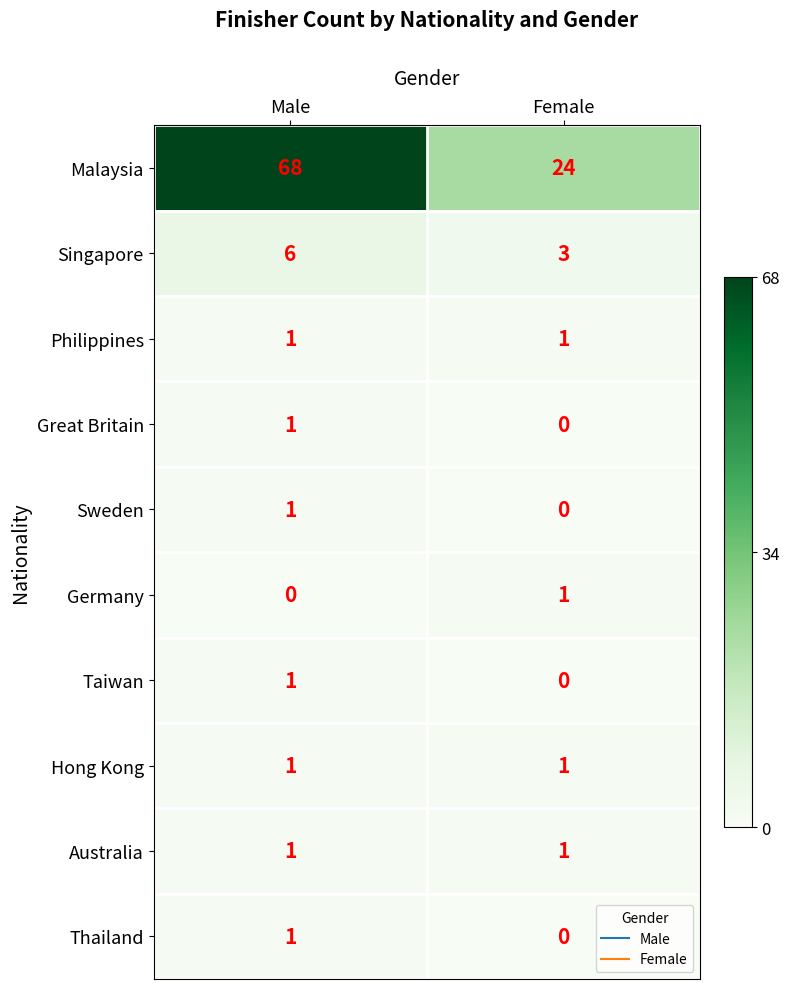

Between Male and Female, which series saw the biggest shift?

Malaysia